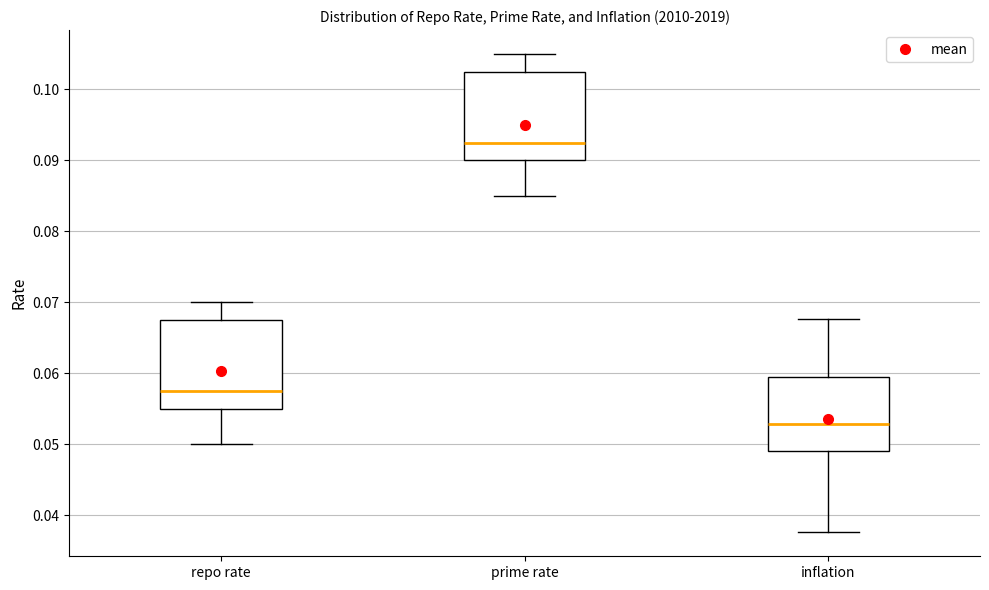

Reading left to right, read every box against the y-axis: the position of its median line, the range the box covers, and the ends of its whiskers. The values are not printed on the chart, so give them approximately, as read against the axis.

repo rate: median 0.058, box 0.055 to 0.068, whiskers 0.050 to 0.070
prime rate: median 0.093, box 0.090 to 0.103, whiskers 0.085 to 0.105
inflation: median 0.053, box 0.049 to 0.059, whiskers 0.038 to 0.068